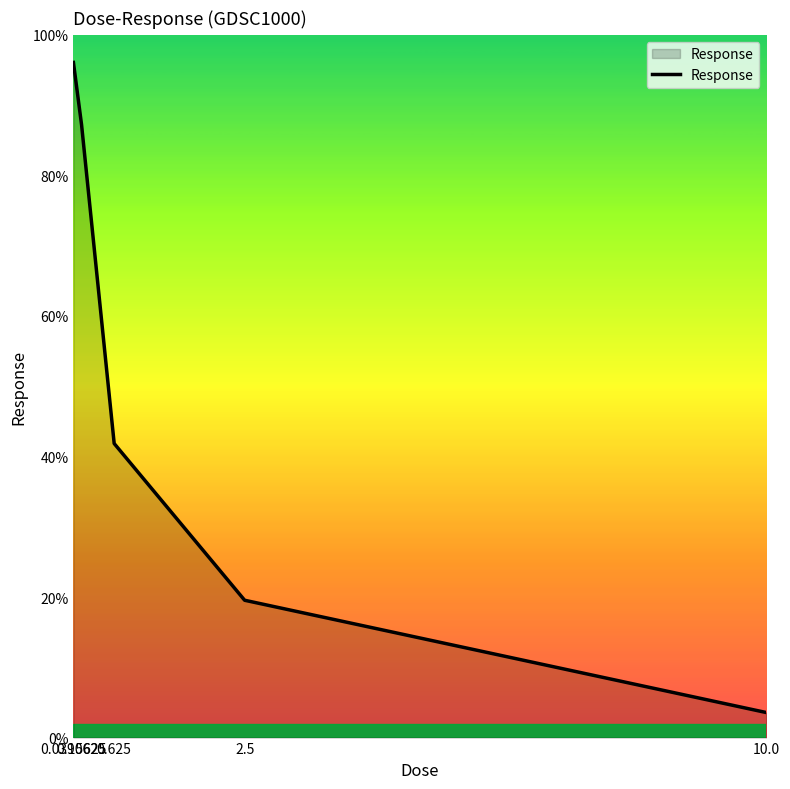

List the labels in order of value, smallest first.

10.0, 2.5, 0.625, 0.15625, 0.0390625